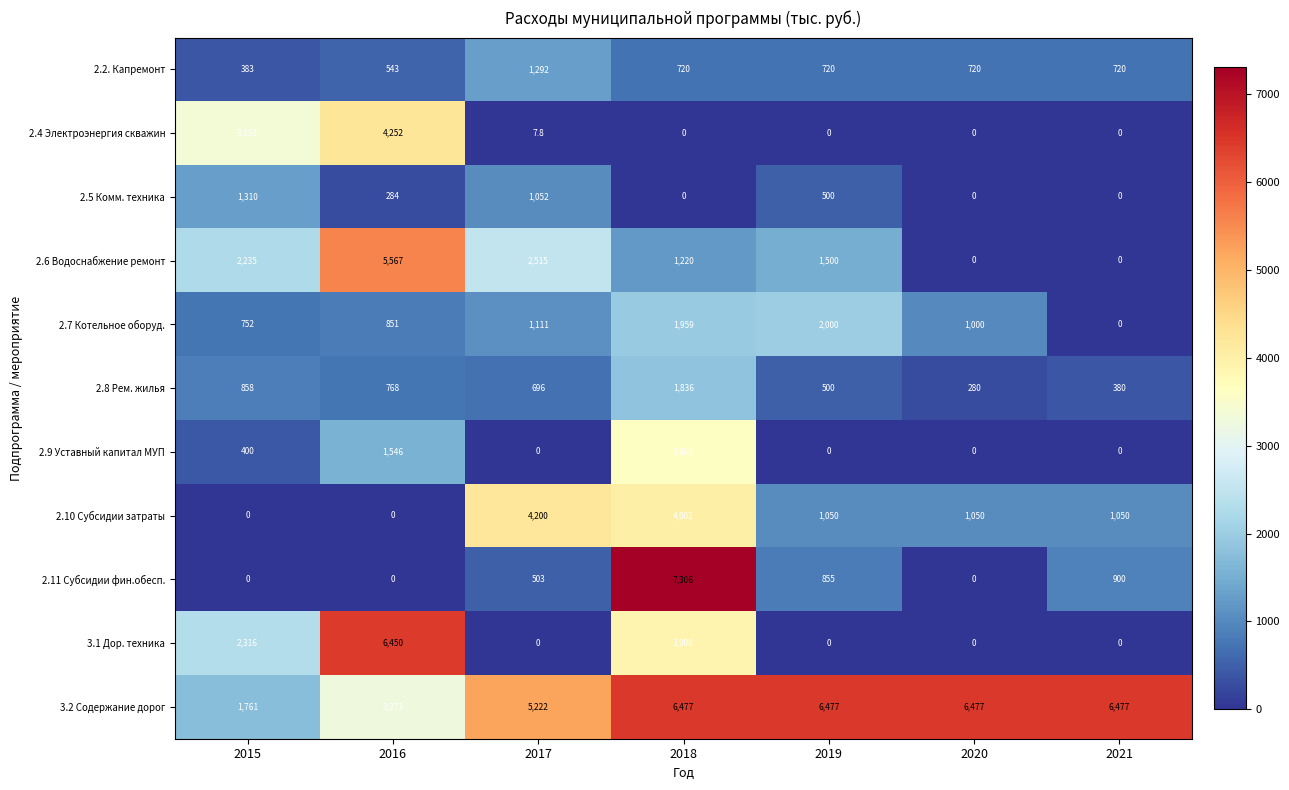

At how many categories does at least one series exceed 802?

7